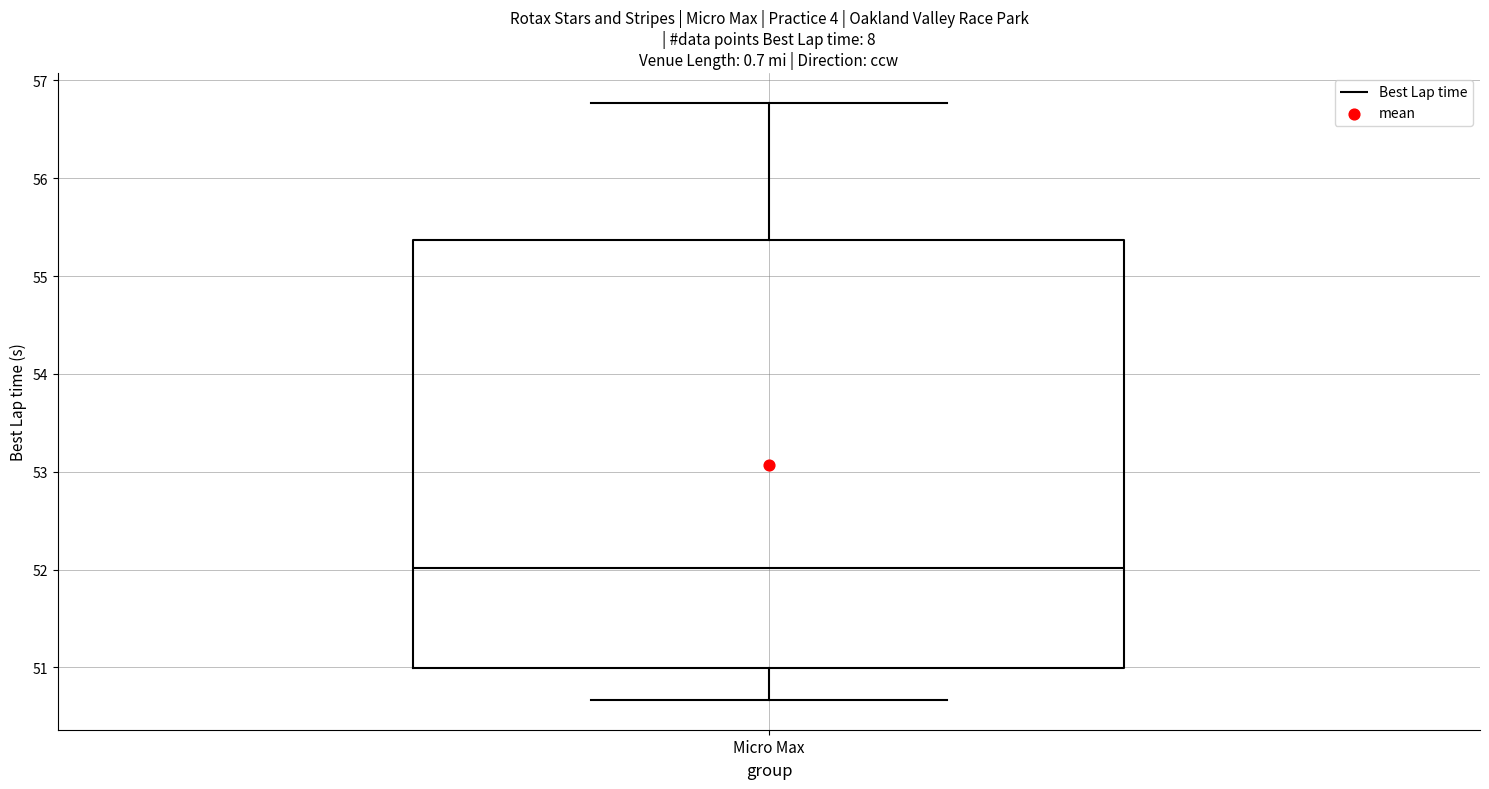

Transcribe this box plot: give where the median line is, the range the box spans, and where the two whiskers end, as read against the y-axis. The values are not printed on the chart, so give them approximately, as read against the axis.

median 52.0, box 51.0 to 55.4, whiskers 50.7 to 56.8